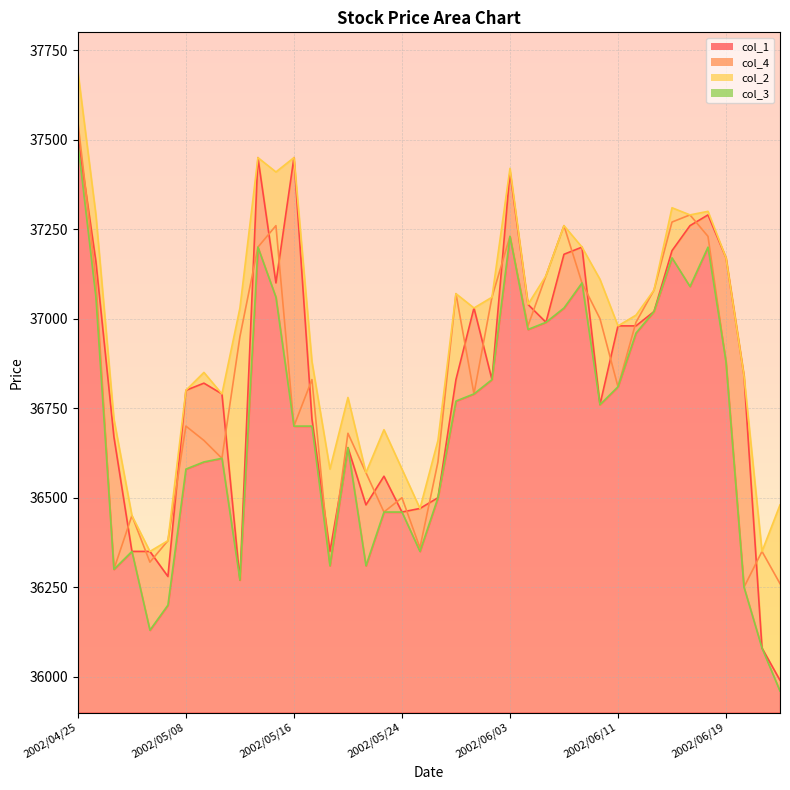

What is the sum of the col_2 values at 2002/05/16 and 2002/05/20?

74030